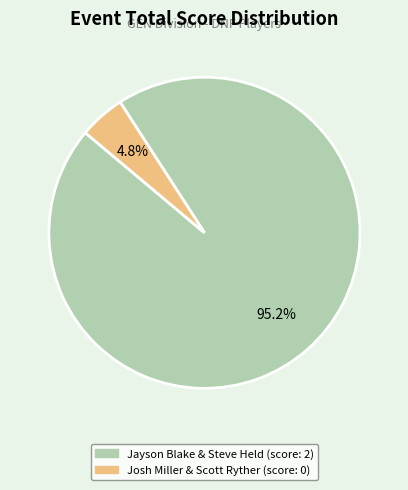

How many slices are in this pie chart?

2